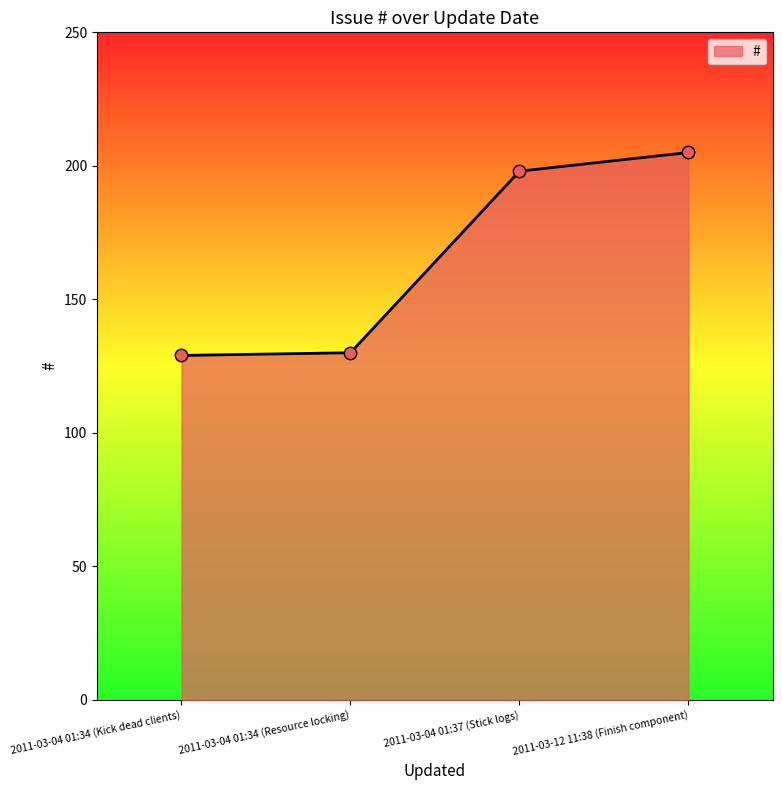

What is the change in value from 2011-03-04 01:34 (Resource locking) to 2011-03-04 01:37 (Stick logs)?

+68